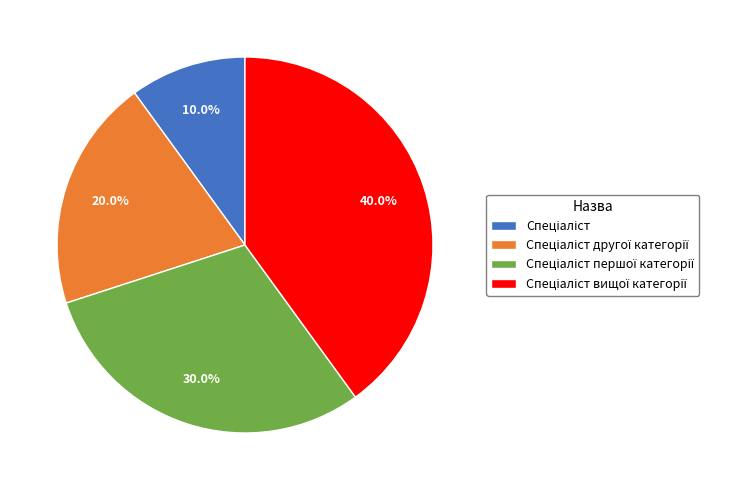

Is there a majority slice in this chart?

No